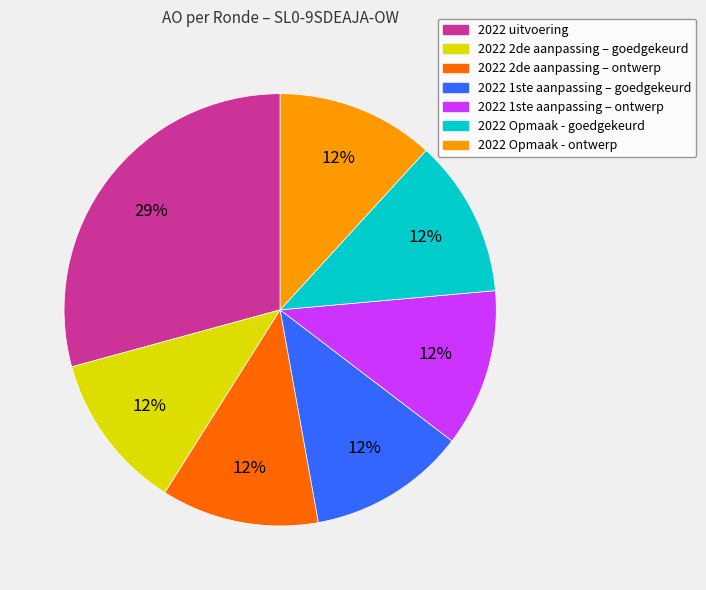

True or false: 2022 1ste aanpassing – goedgekeurd accounts for 2% of the total.

False